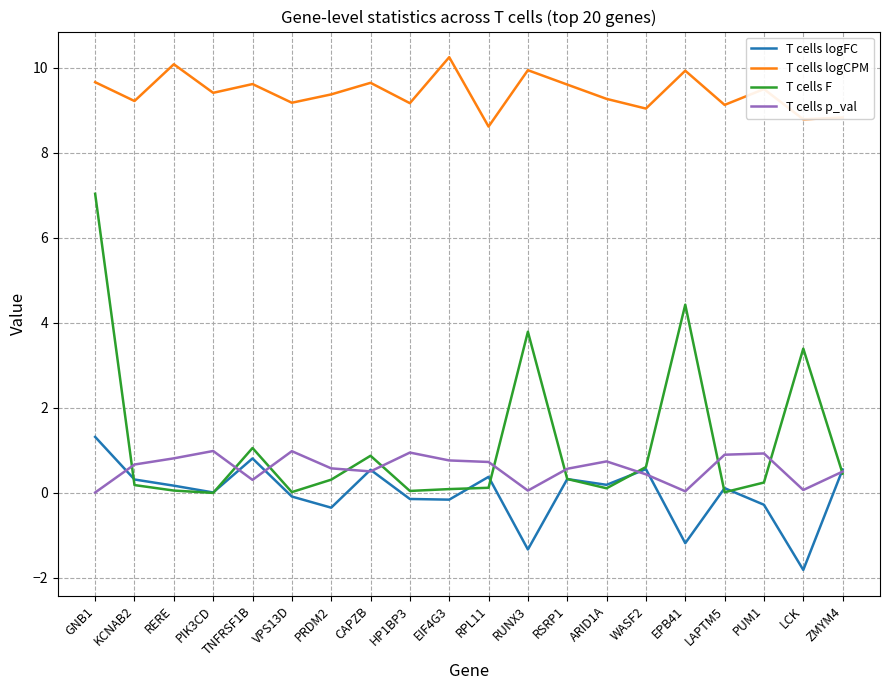

Is the value of T cells p_val at GNB1 greater than the value of T cells logFC at RUNX3?

Yes